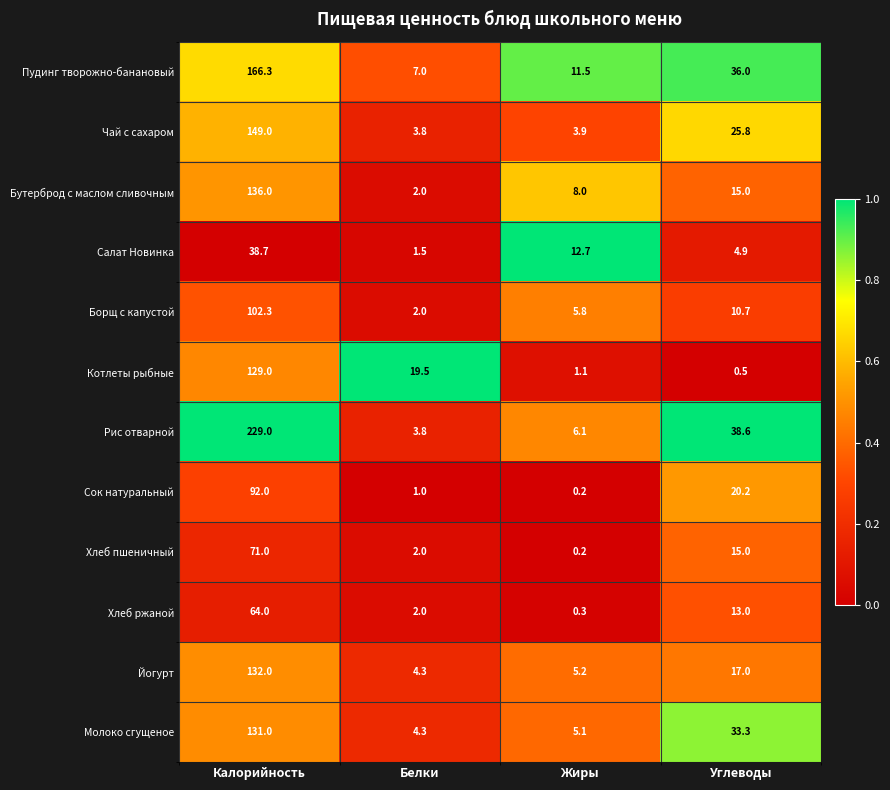

The value of Чай с сахаром at Углеводы is 25.8. True or false?

True